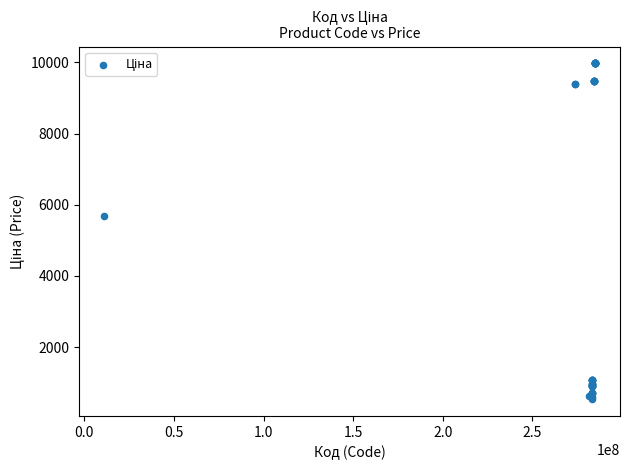

What Y value in the scatter plot is closest to 5253?

5673.8